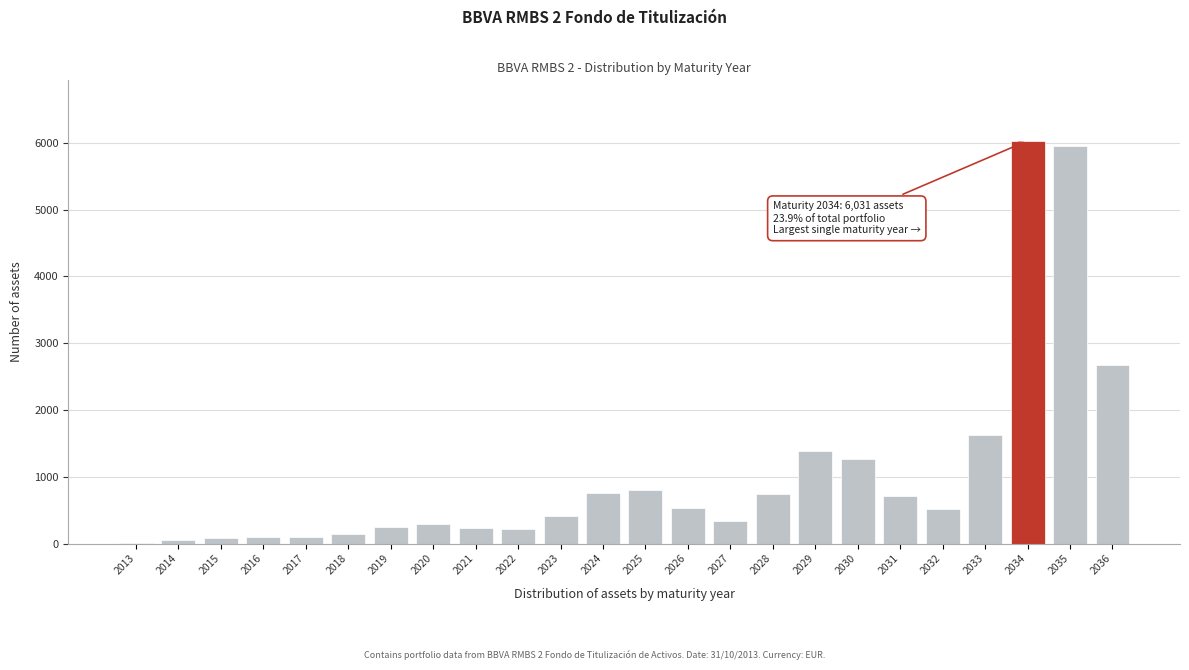

What is the sum of all values?

25195